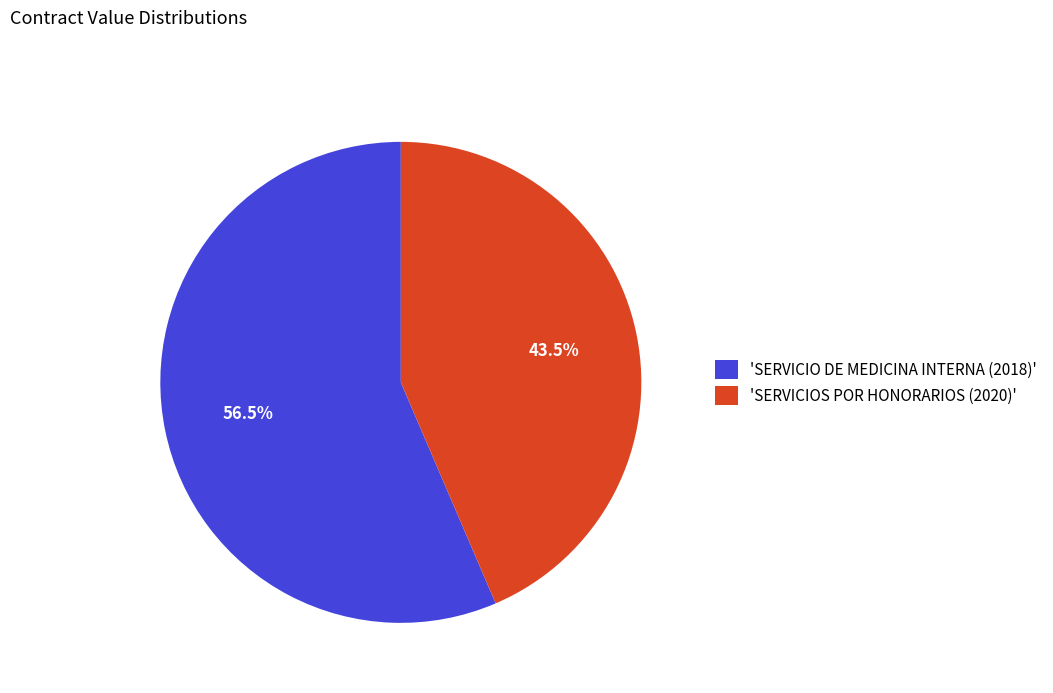

Combined, do 'SERVICIO DE MEDICINA INTERNA (2018)' and 'SERVICIOS POR HONORARIOS (2020)' account for over 50%?

Yes